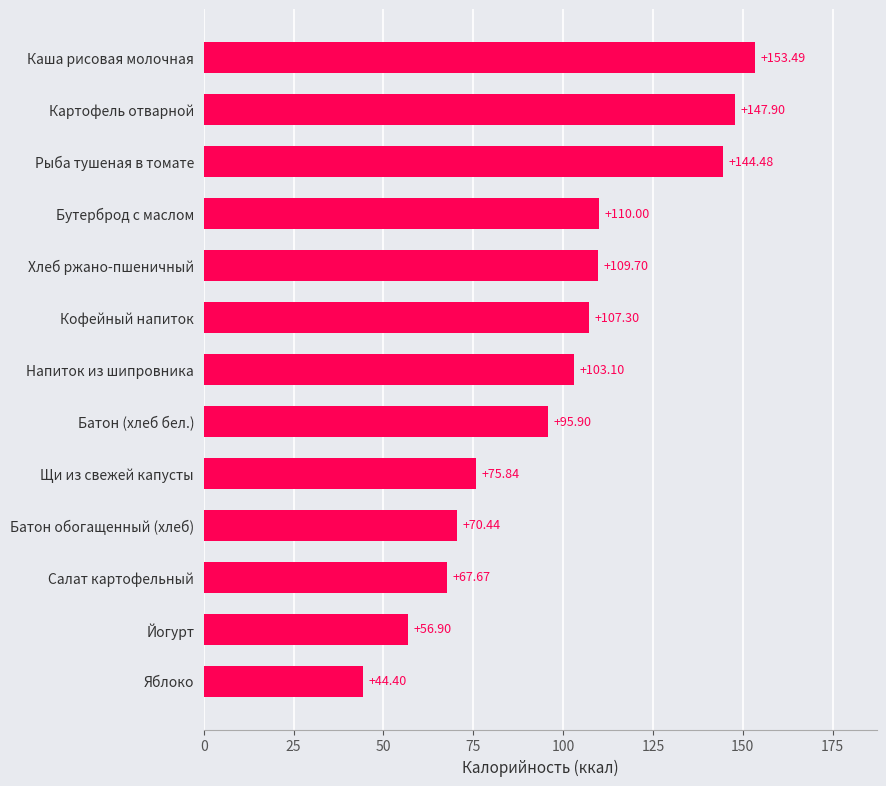

Between Хлеб ржано-пшеничный and Каша рисовая молочная, which is larger?

Каша рисовая молочная